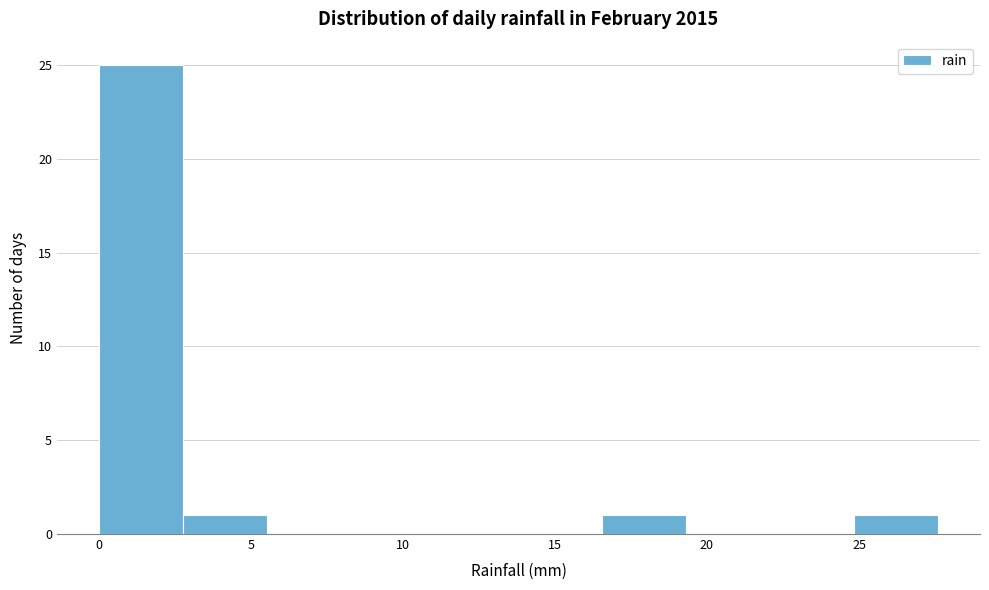

Reading left to right, transcribe this chart: for each bar, give the range it covers on the x-axis and its height. Neither the bar edges nor the heights are printed on the chart, so give them approximately, as read against the axes.

0.0 to 3.0: 25
3.0 to 5.5: 1
5.5 to 8.5: 0
8.5 to 11.0: 0
11.0 to 14.0: 0
14.0 to 16.5: 0
16.5 to 19.5: 1
19.5 to 22.0: 0
22.0 to 25.0: 0
25.0 to 27.5: 1